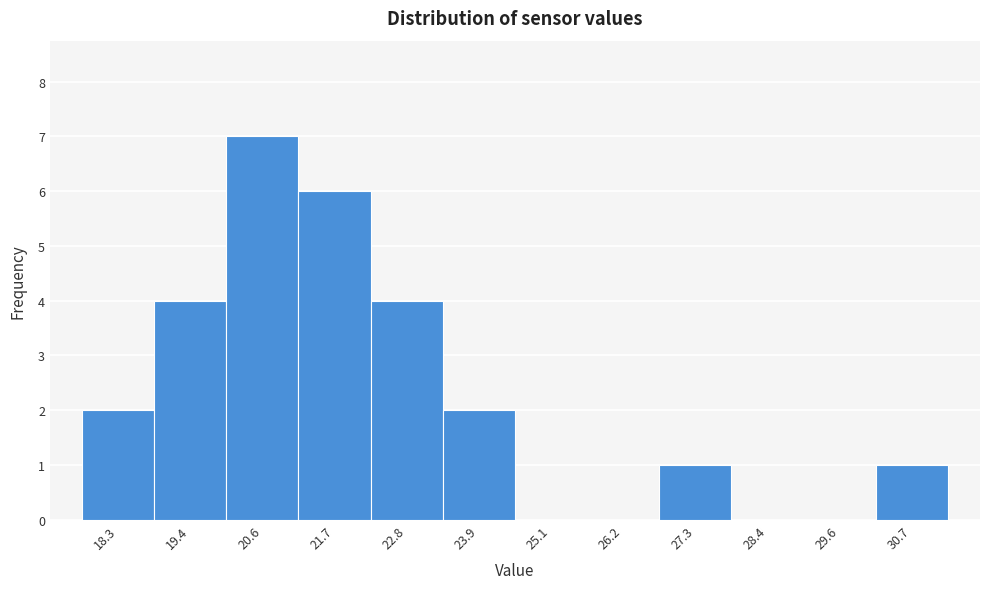

Reading left to right, transcribe all the data shown in this chart.

18.3=2	19.4=4	20.6=7	21.7=6	22.8=4	23.9=2	25.1=0	26.2=0	27.3=1	28.4=0	29.6=0	30.7=1